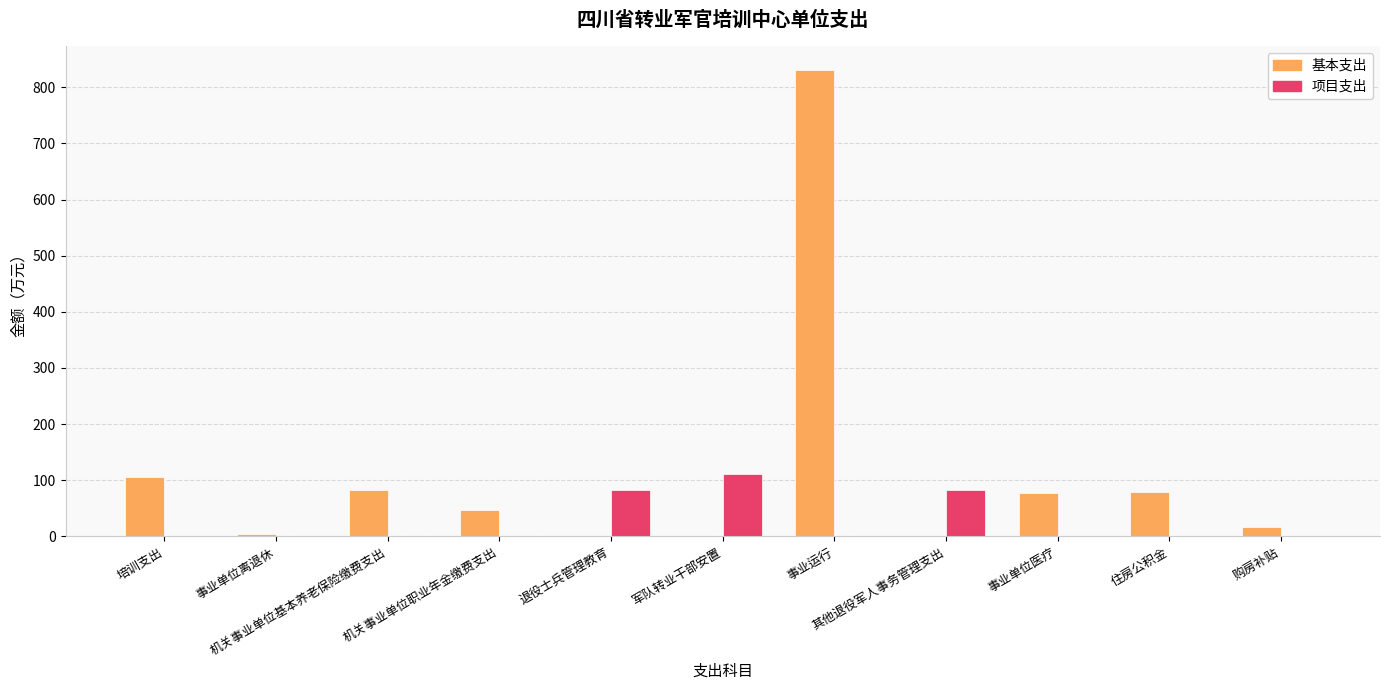

What is the greatest value displayed?

831.5